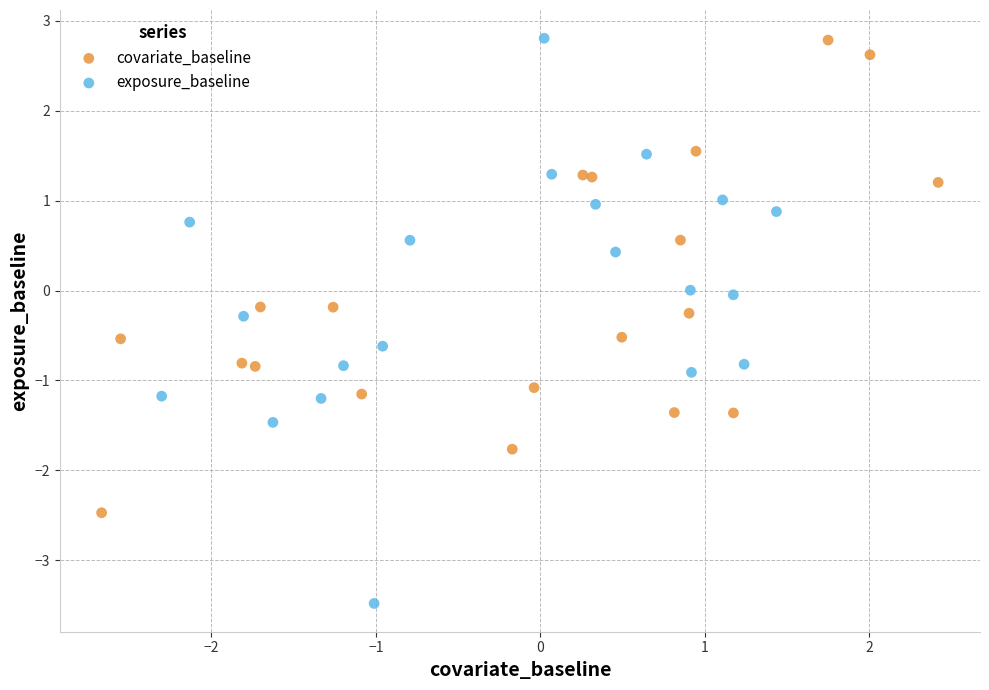

Which series contains the lowest Y value?

exposure_baseline